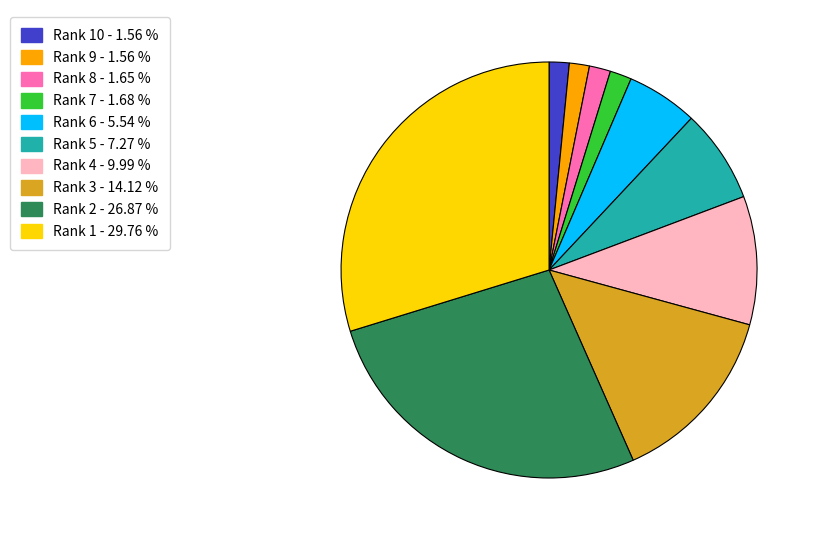

Is there a majority slice in this chart?

No